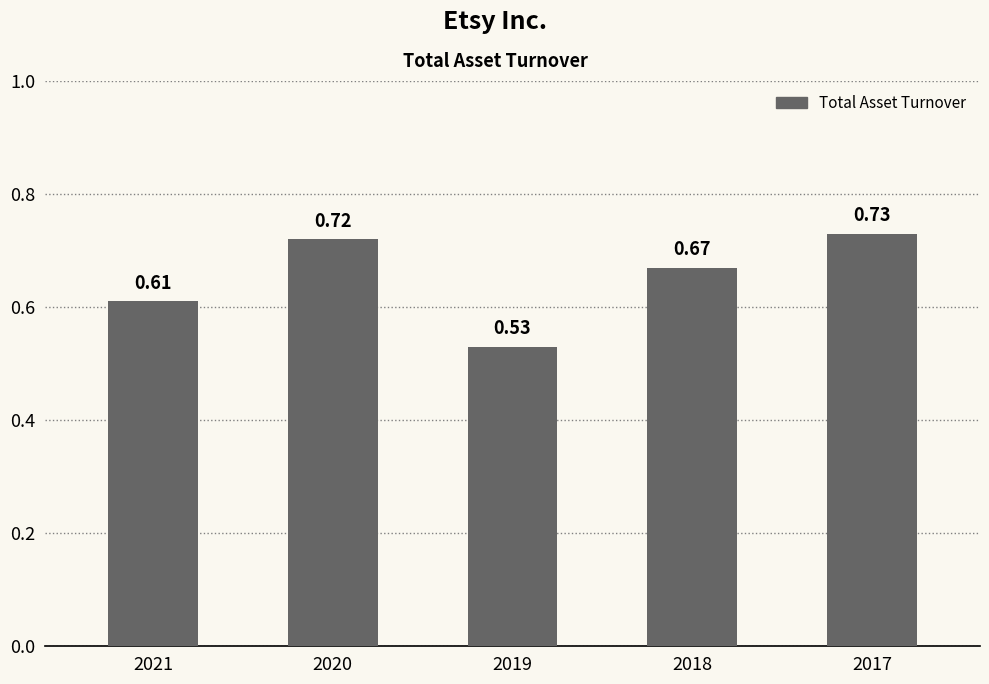

At which category does the chart reach its minimum across all series?

2019